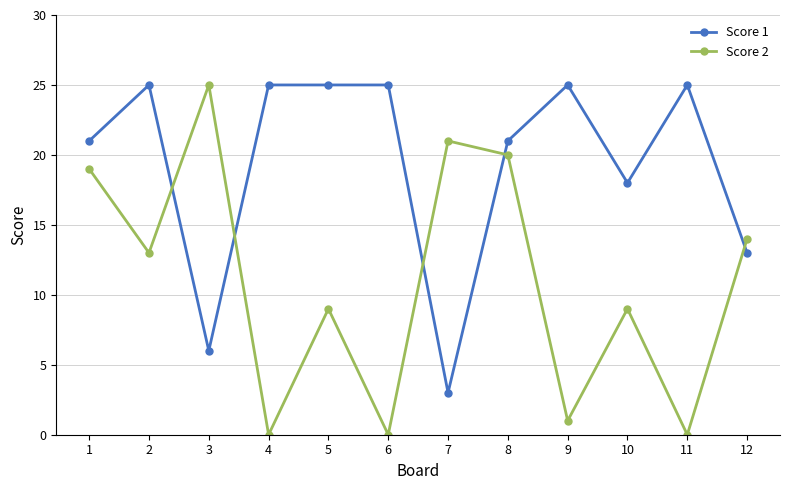

Rank the series at 1 from highest to lowest value.

Score 1, Score 2